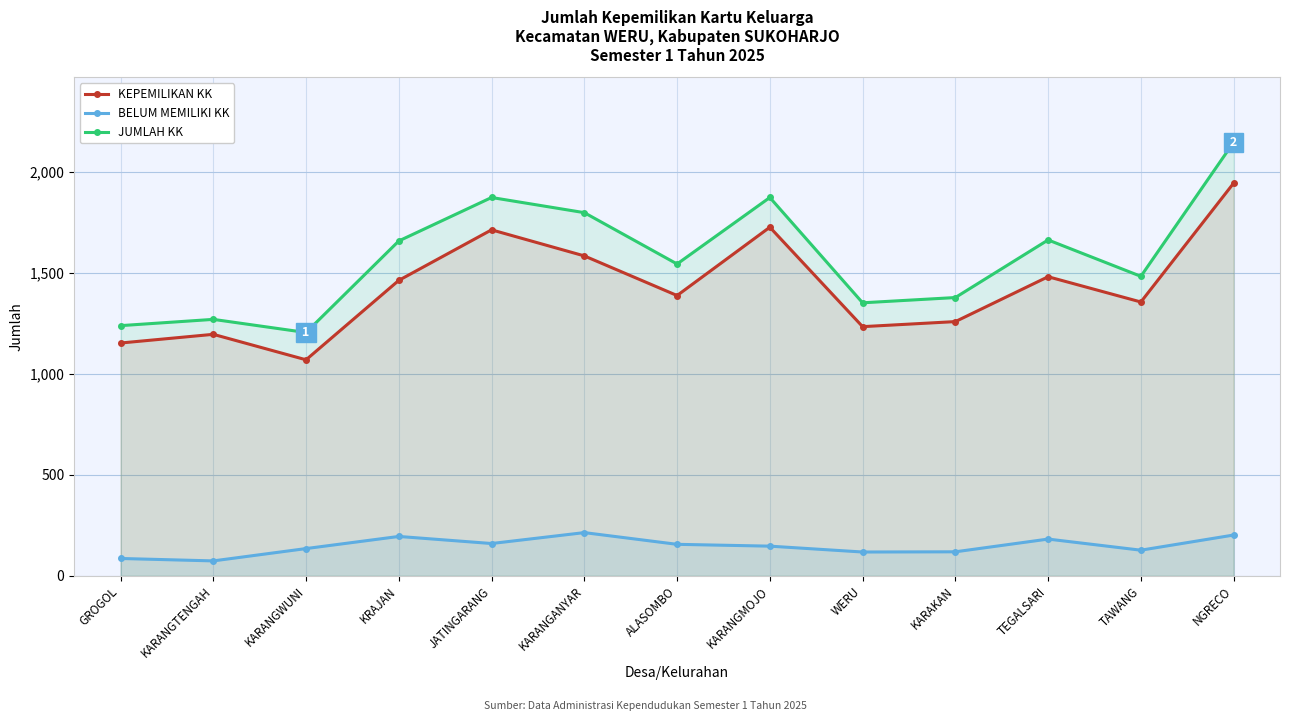

How many values in the JUMLAH KK series are below 1543?

6